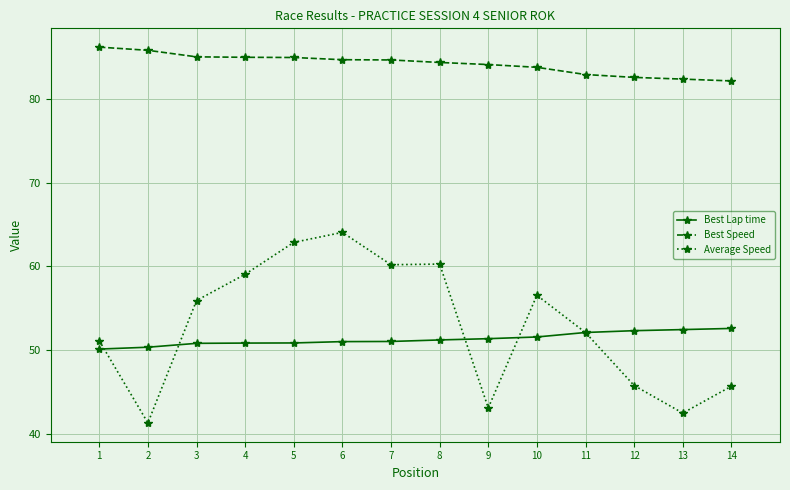

Which series has the largest total across all categories?

Best Speed